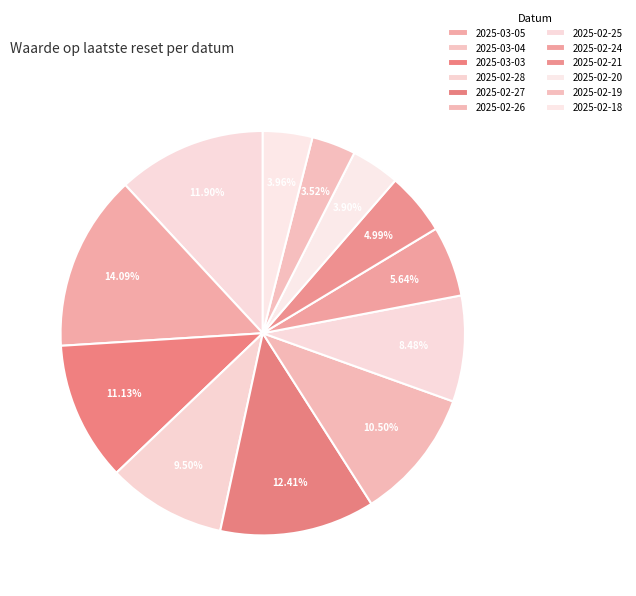

Count the number of slices in the pie.

12